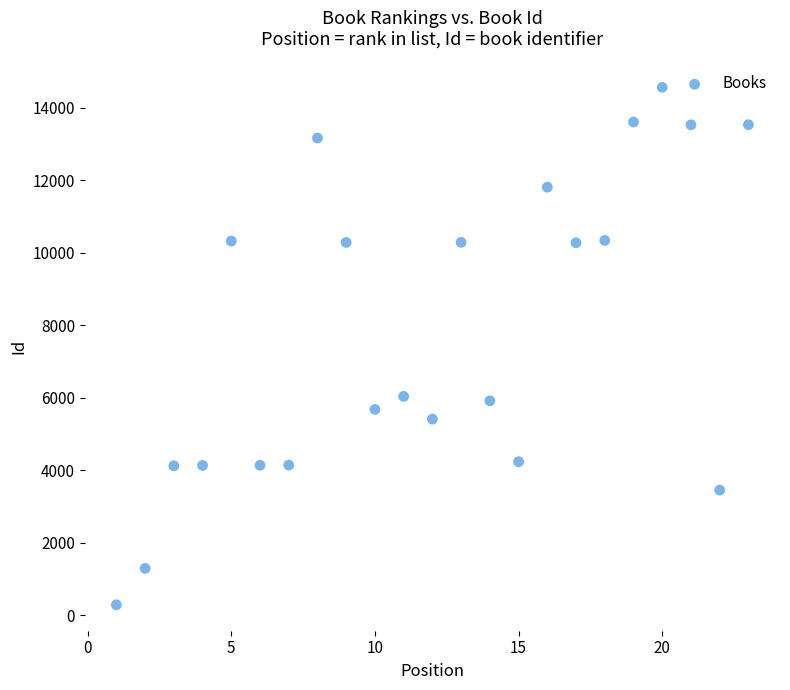

What is the range of X values (max minus min)?

22